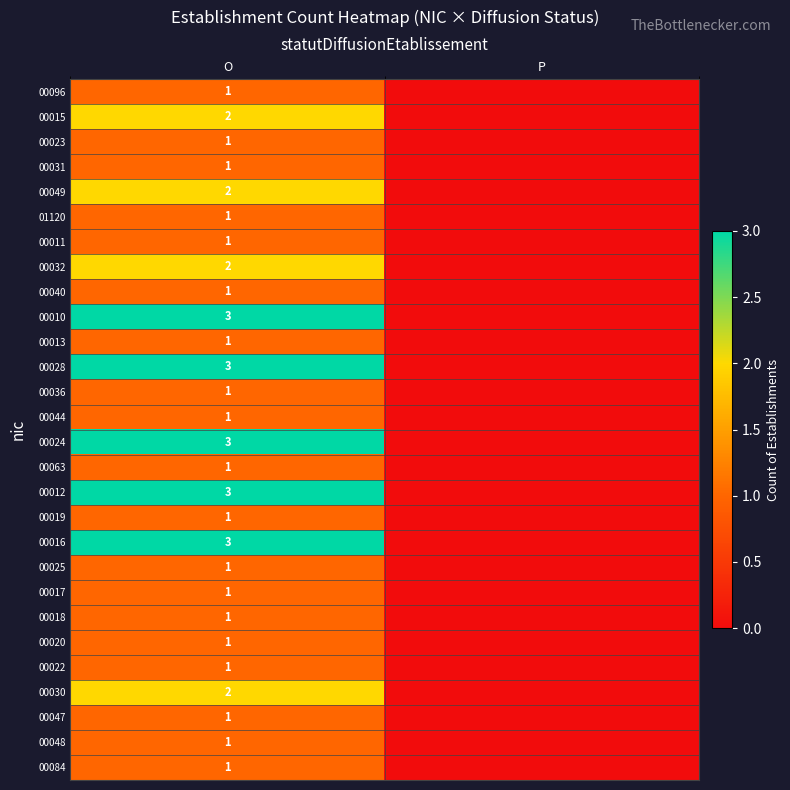

What is the total value across all series at O?

42